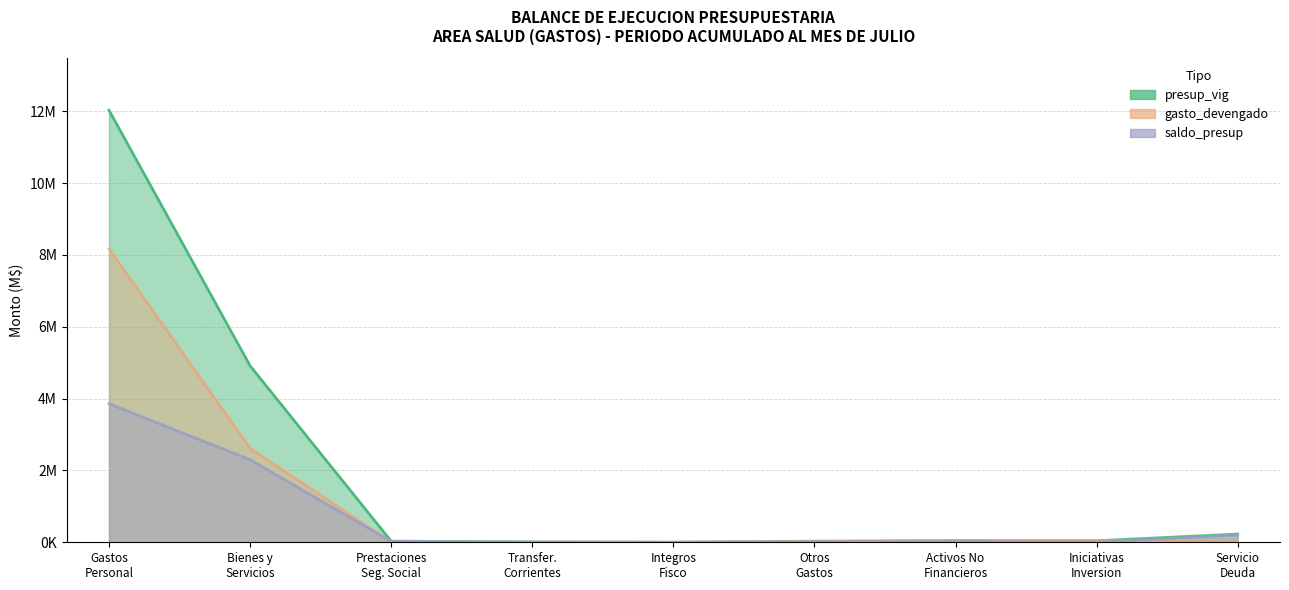

Is the value of presup_vig at Bienes y Servicios greater than the value of saldo_presup at Gastos Personal?

Yes